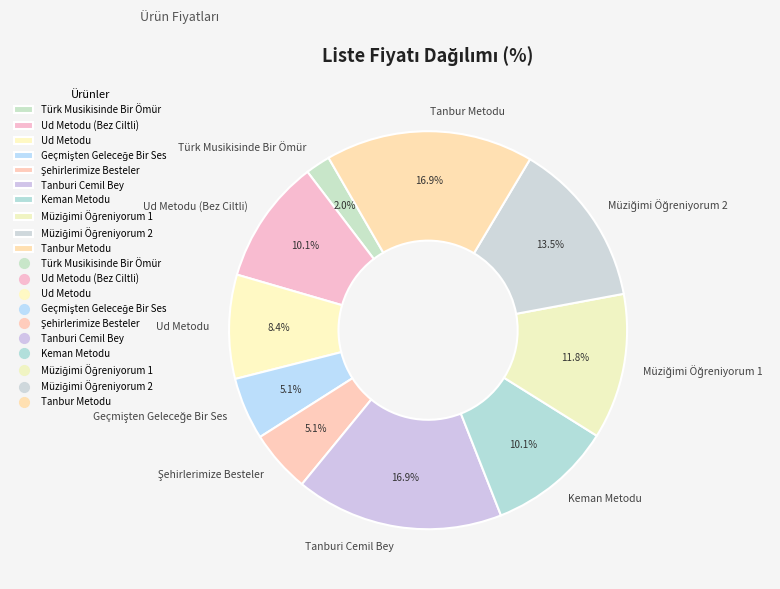

Approximately how many times larger is the value at Tanburi Cemil Bey compared to Ud Metodu (Bez Ciltli)?

1.7